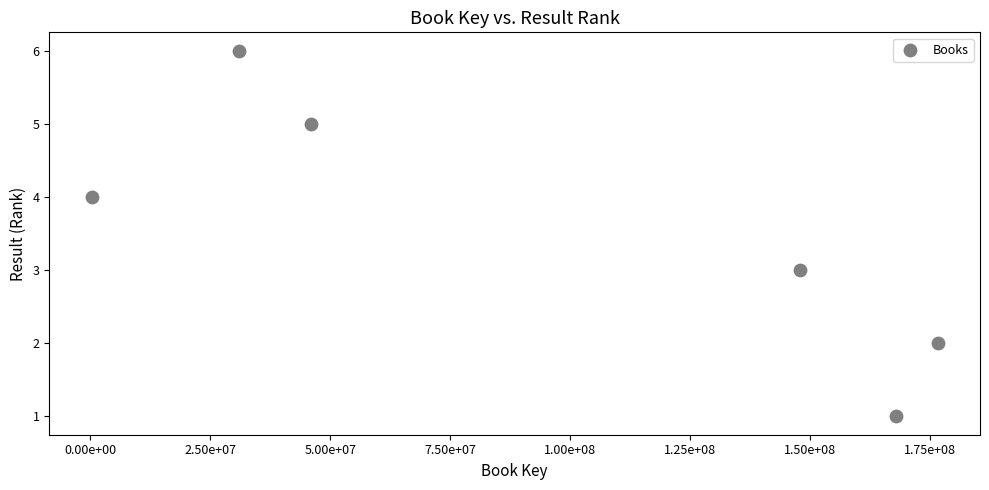

What is the range of Y values (max minus min)?

5